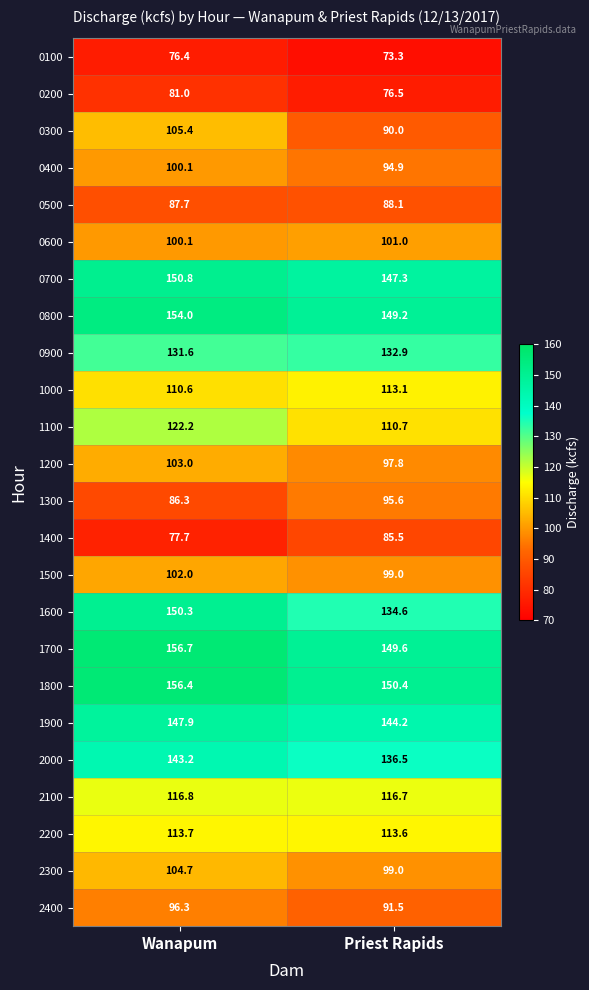

What is the difference between the highest and lowest values at Priest Rapids?

77.1